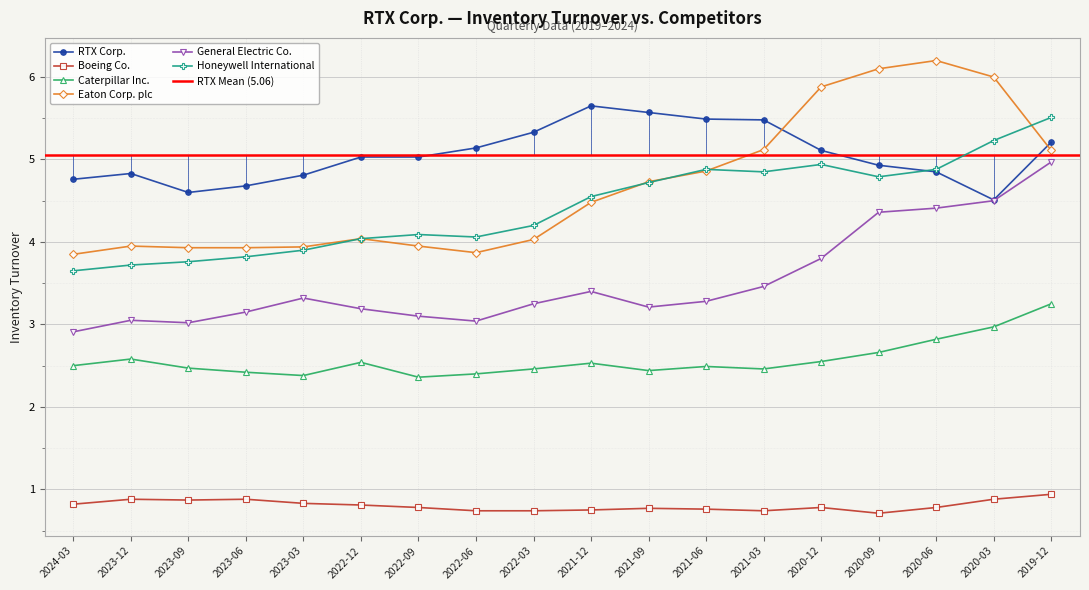

Is it true that Caterpillar Inc. equals 3.5 at 2022-06?

False